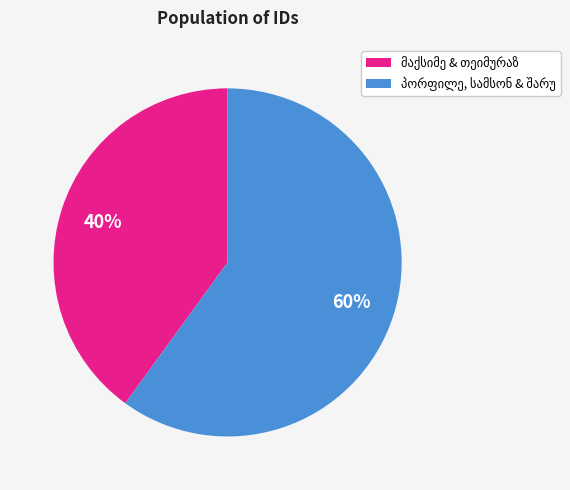

To the nearest percent, what is the difference between the largest and smallest slice percentages?

20%